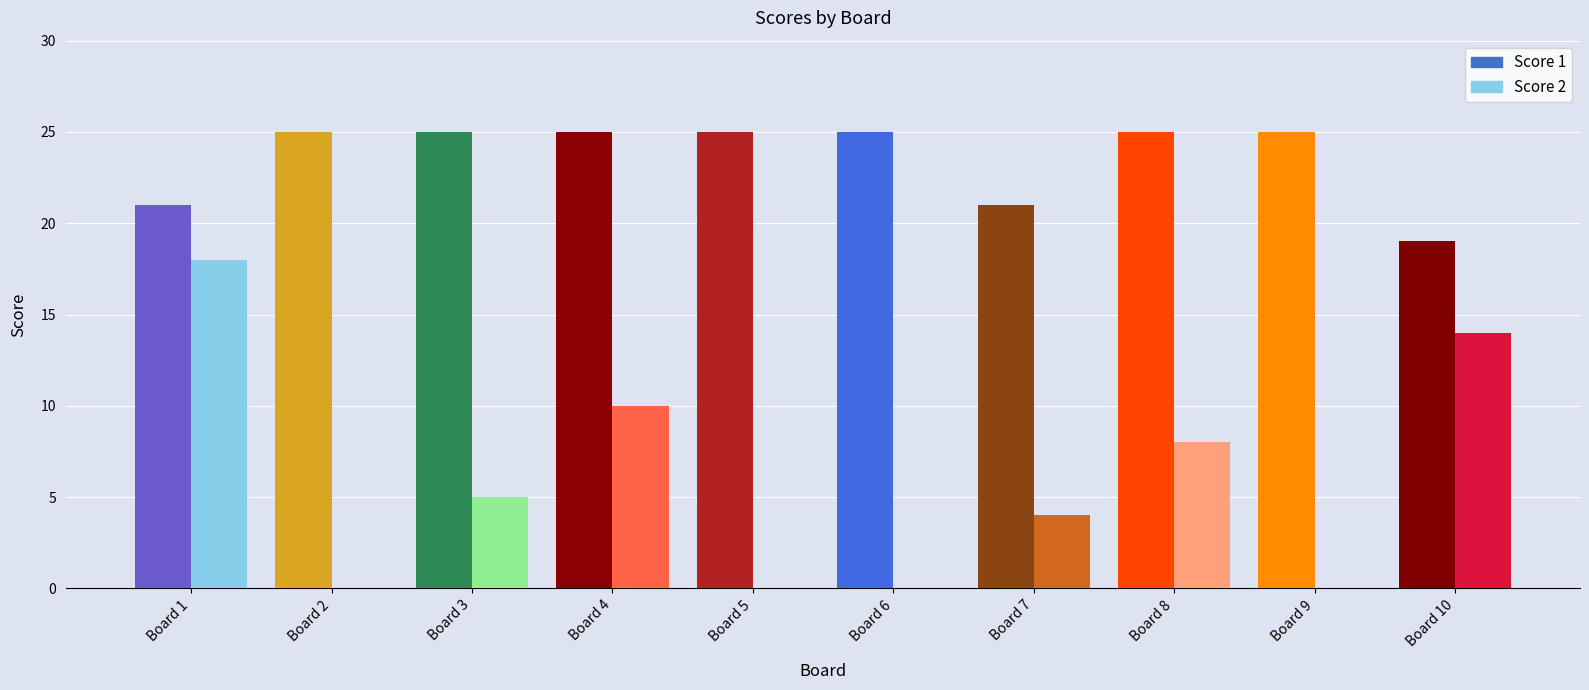

Which series has the widest spread of values?

Score 2